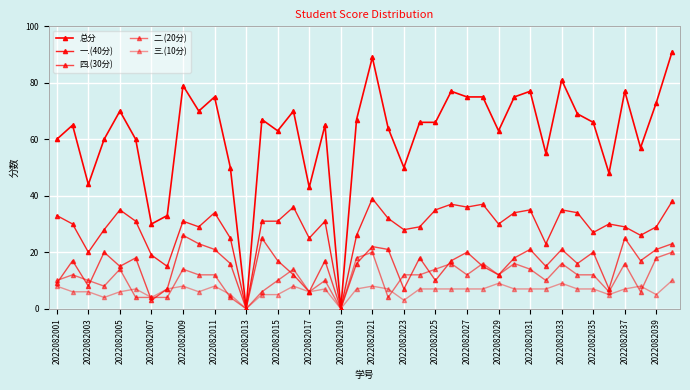

True or false: 一.(40分) has more than 0 interior local peaks.

True